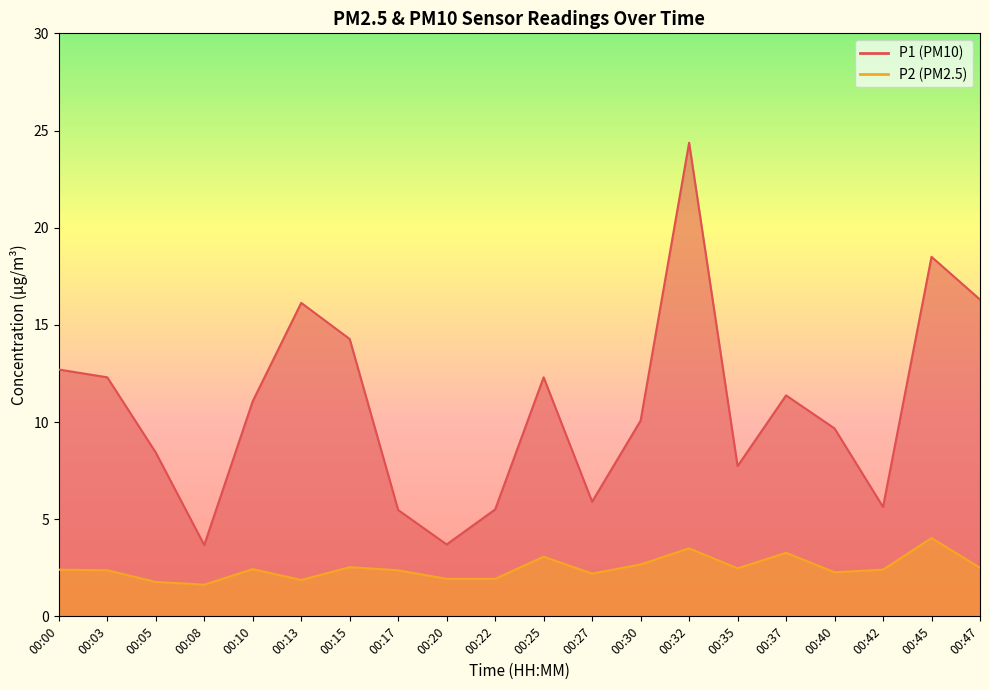

Rank the series by their maximum value, from lowest to highest.

P2 (PM2.5) line, P1 (PM10) line